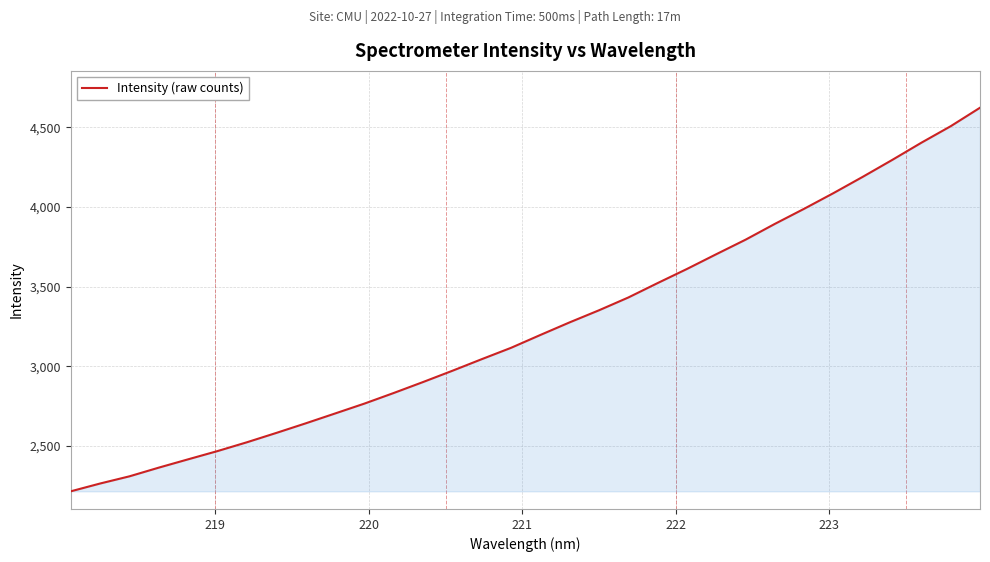

What is the smallest value displayed?

2216.0